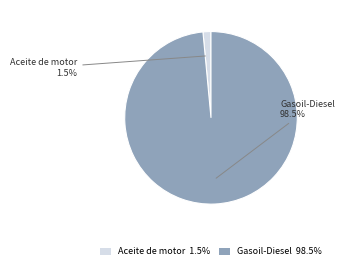

What portion of the pie excludes Aceite de motor 1.5%?

98.5%